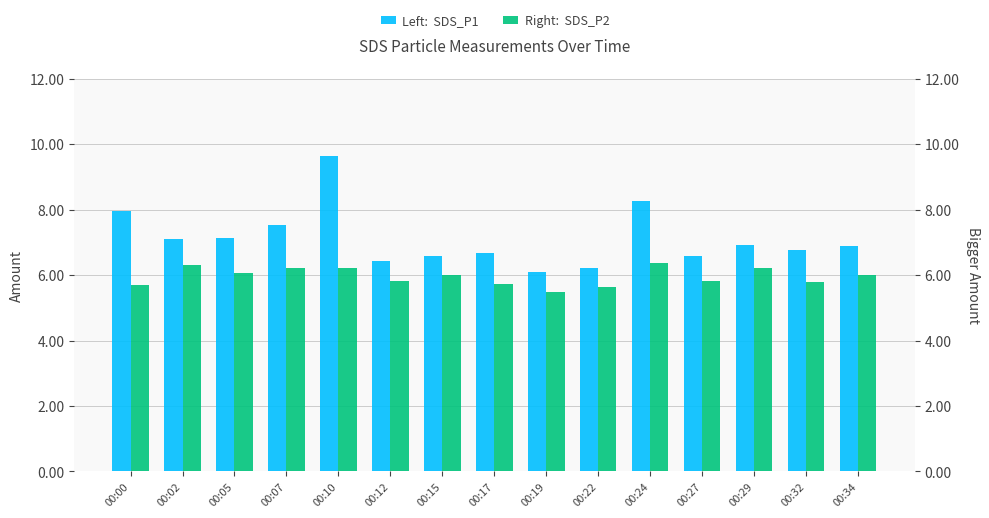

How many data points in SDS_P2 are less than 6?

7